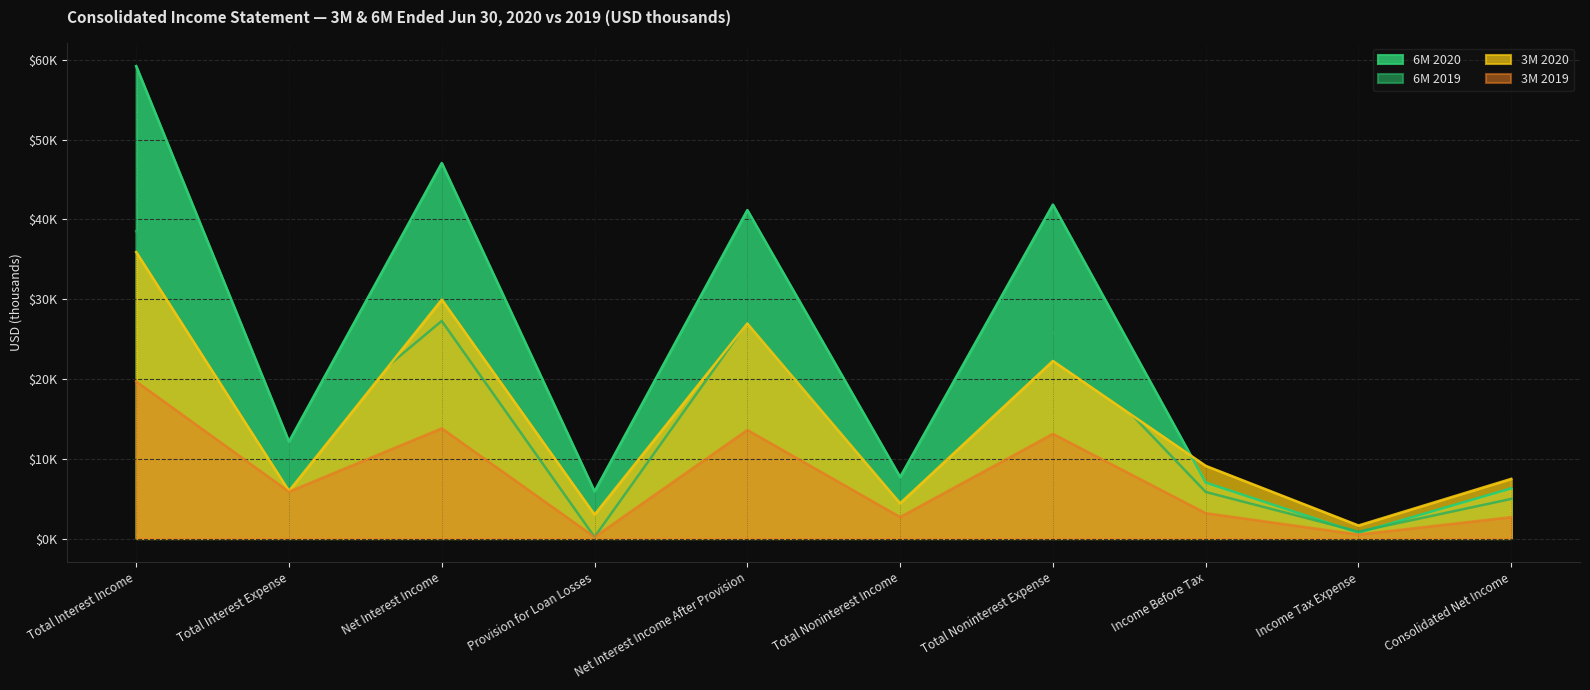

What is the average value of the 6M 2020 series?

22910